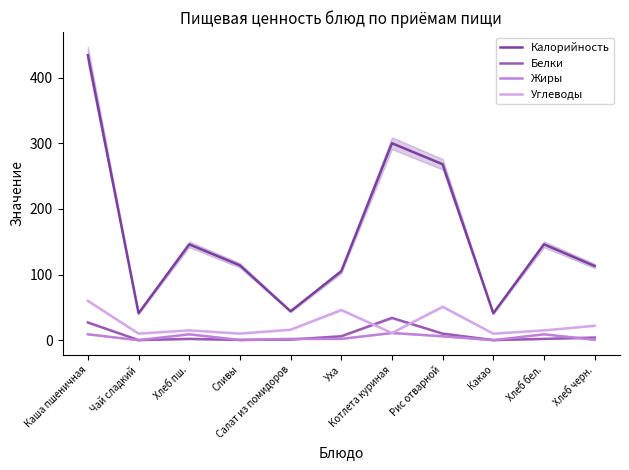

Which series changed the most between Сливы and Какао?

Калорийность